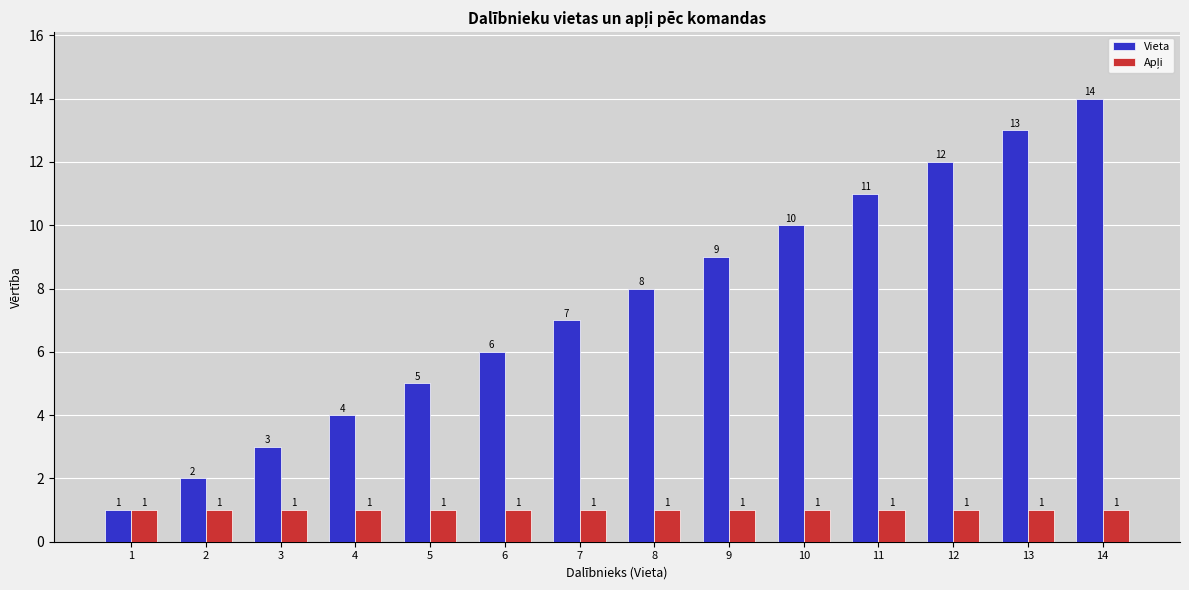

What is the total value across all series at 4?

5